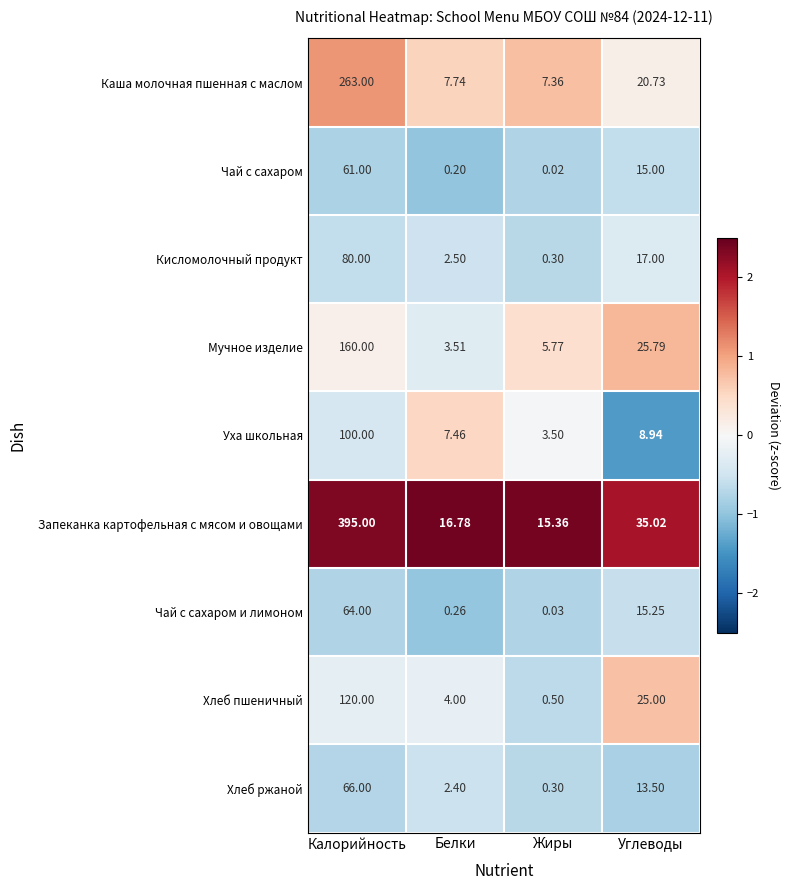

Rank the categories by Хлеб ржаной value from lowest to highest.

Жиры, Белки, Углеводы, Калорийность